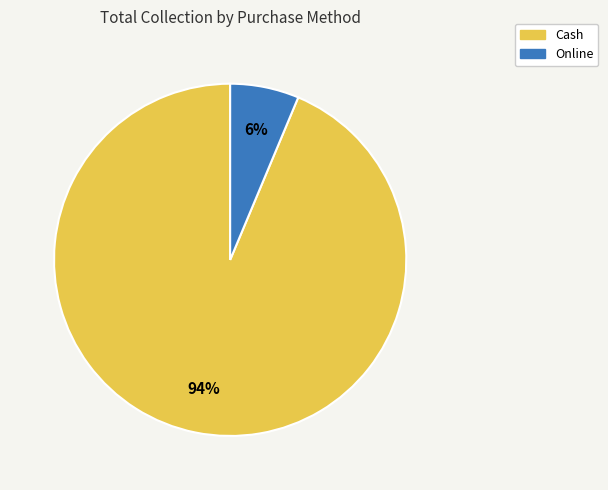

To the nearest percent, what portion does Online represent?

6%